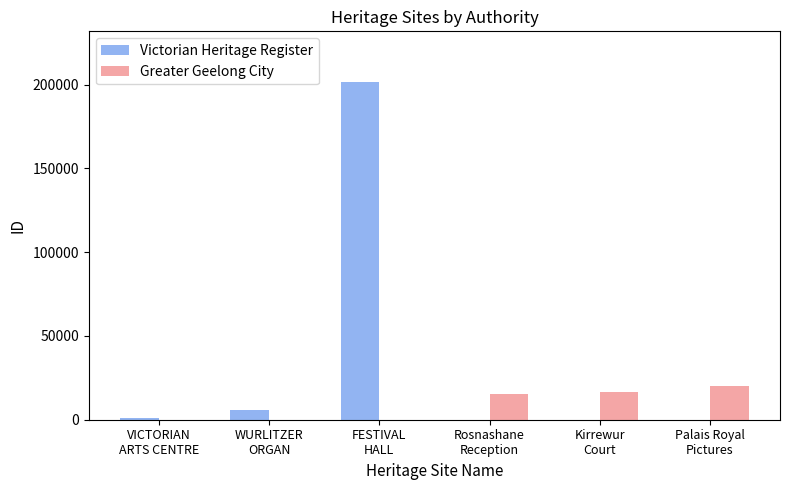

At which category is the sum across all series the highest?

FESTIVAL
HALL